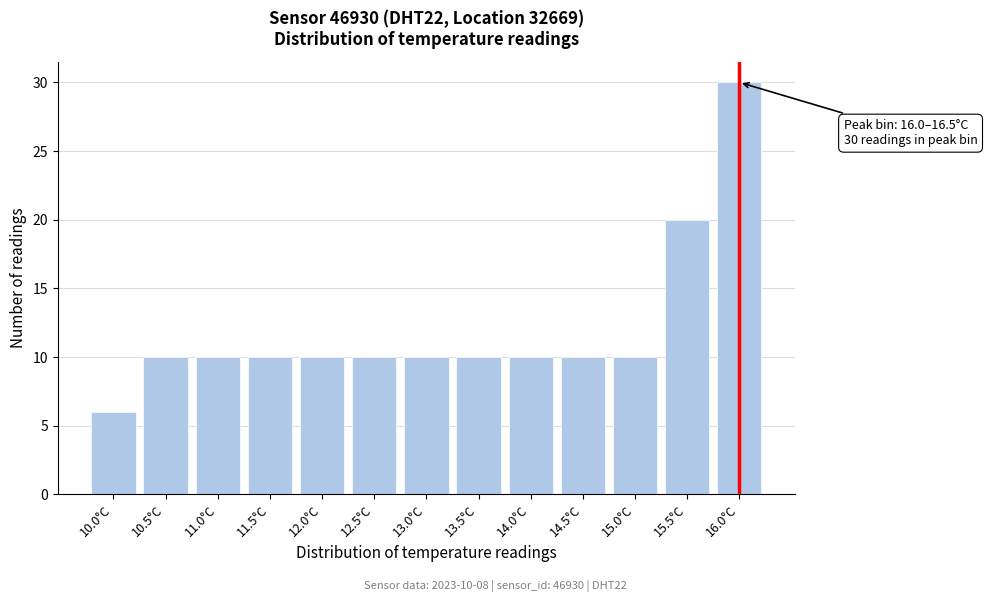

Reading right to left, transcribe all the data shown in this chart.

30	20	10	10	10	10	10	10	10	10	10	10	6